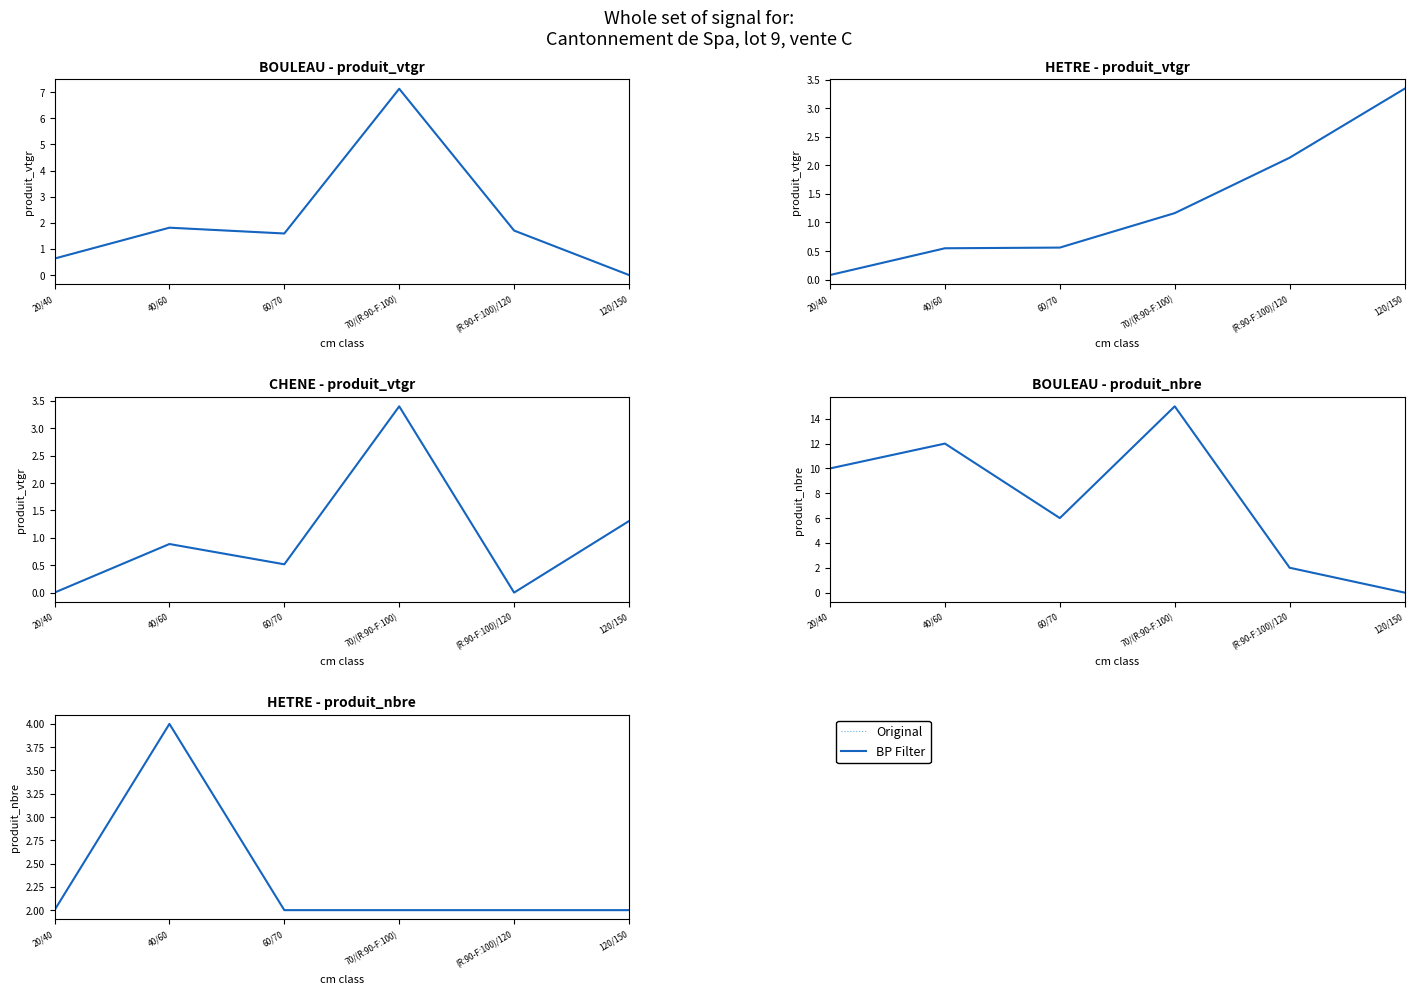

Count the number of categories in the chart.

6